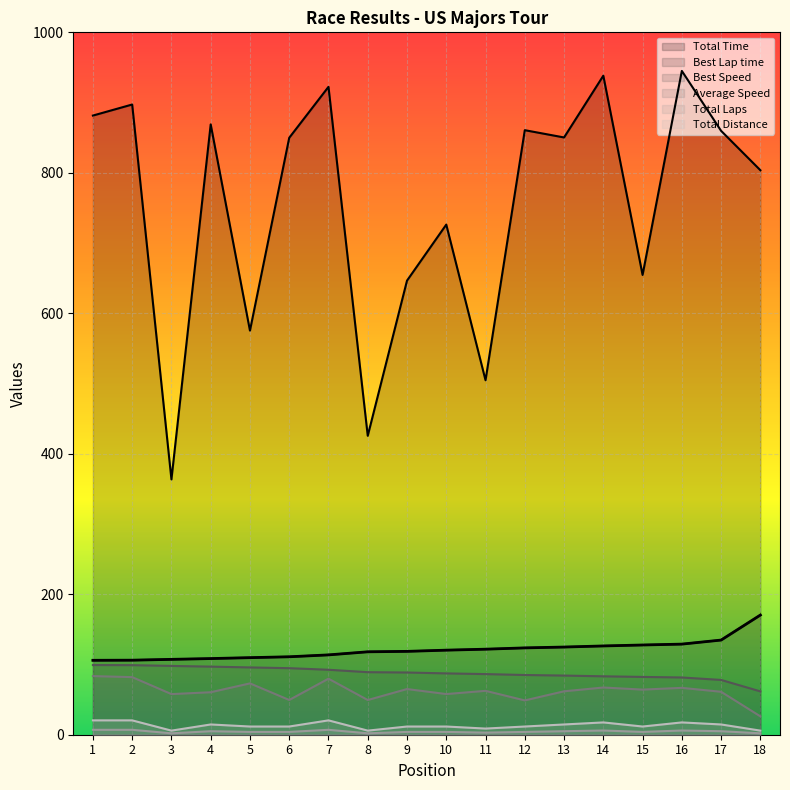

Count the number of data series in this chart.

6